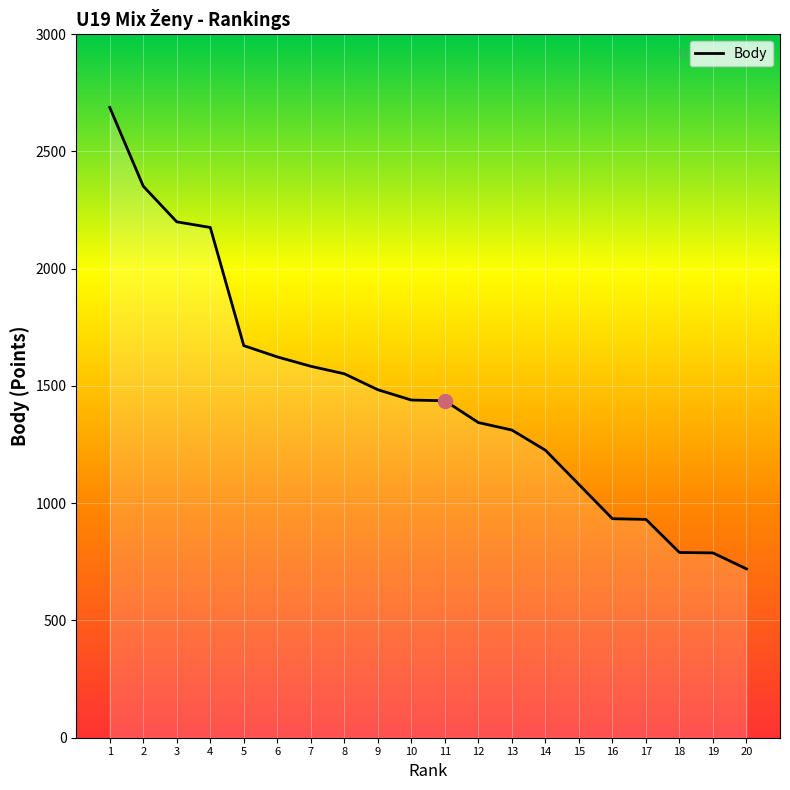

What is the greatest value displayed?

2688